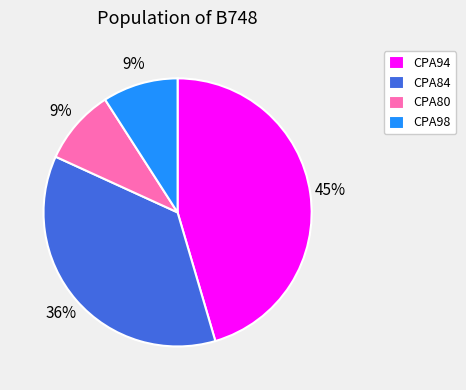

Which slice is the largest?

CPA94